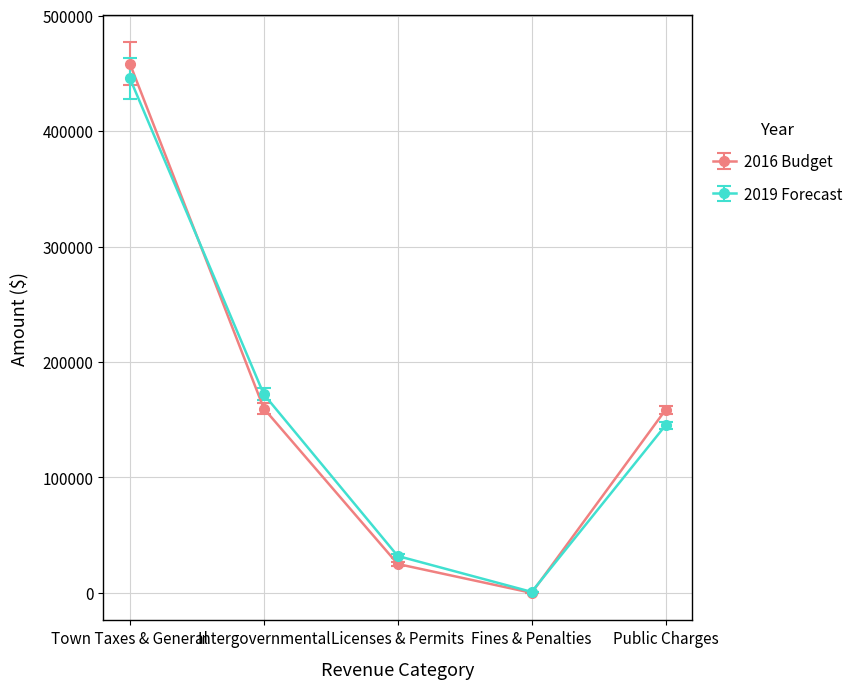

Which series has the largest range (max minus min)?

2016 Budget